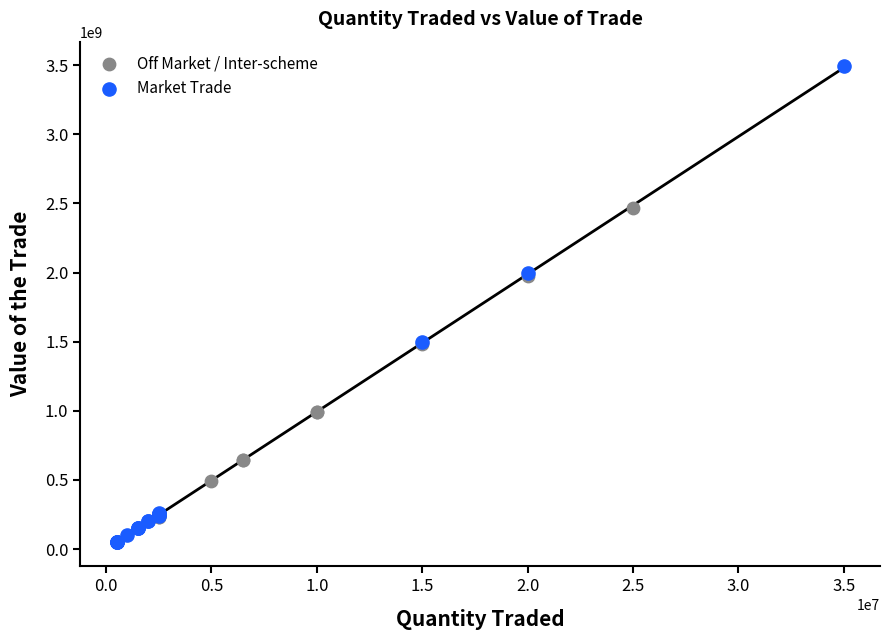

Which series reaches the maximum Y coordinate?

Market Trade